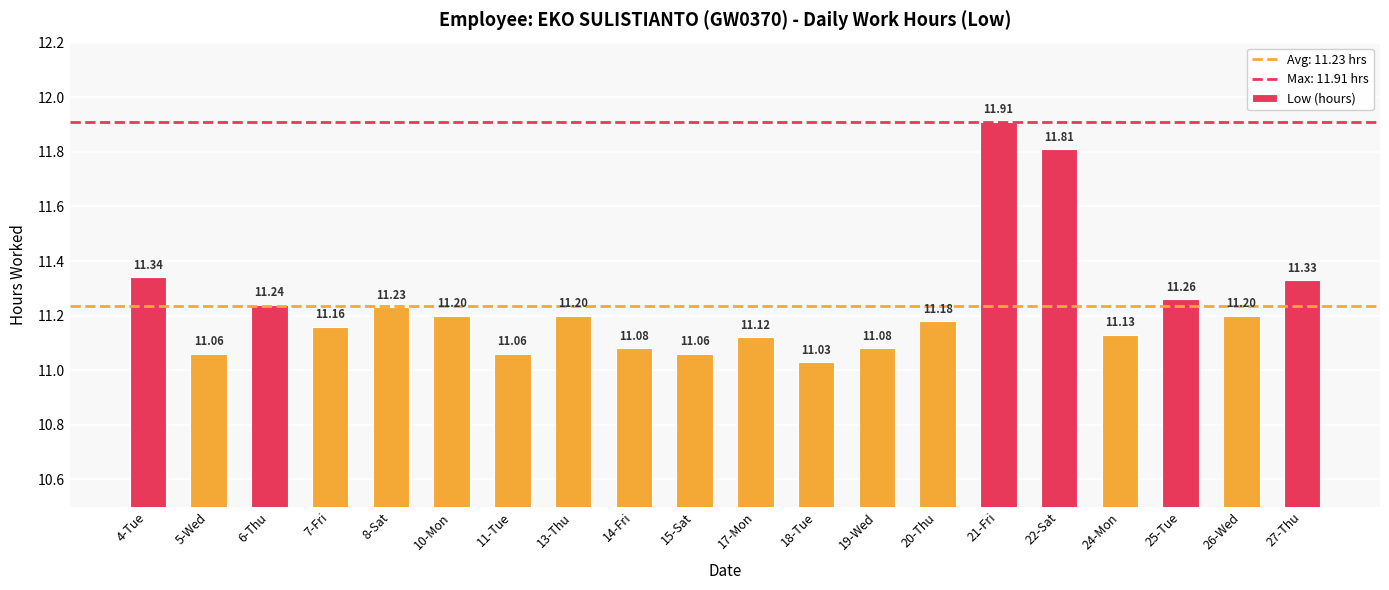

What is the average value?

11.2